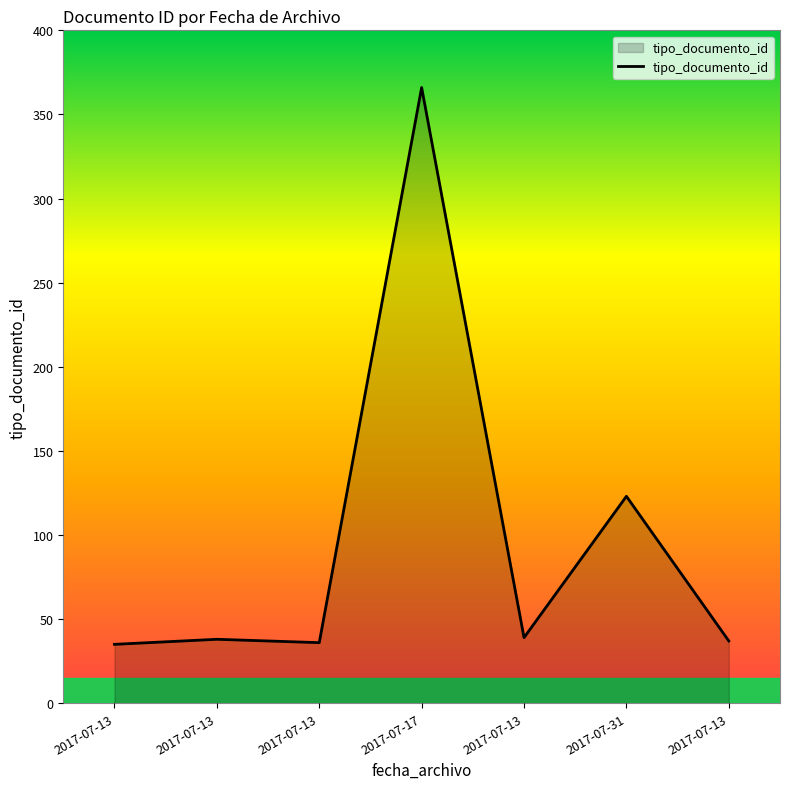

What is the average value?

96